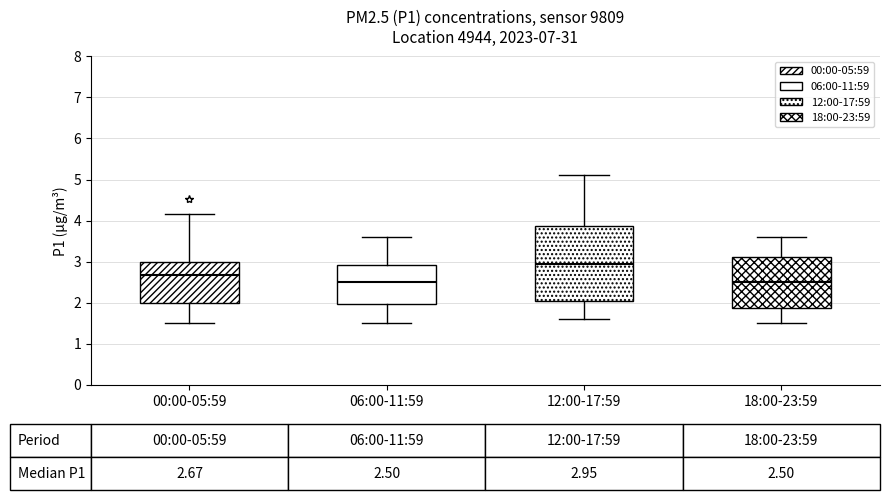

Comparing the boxes themselves (not the whiskers), which one is the tallest?

12:00-17:59